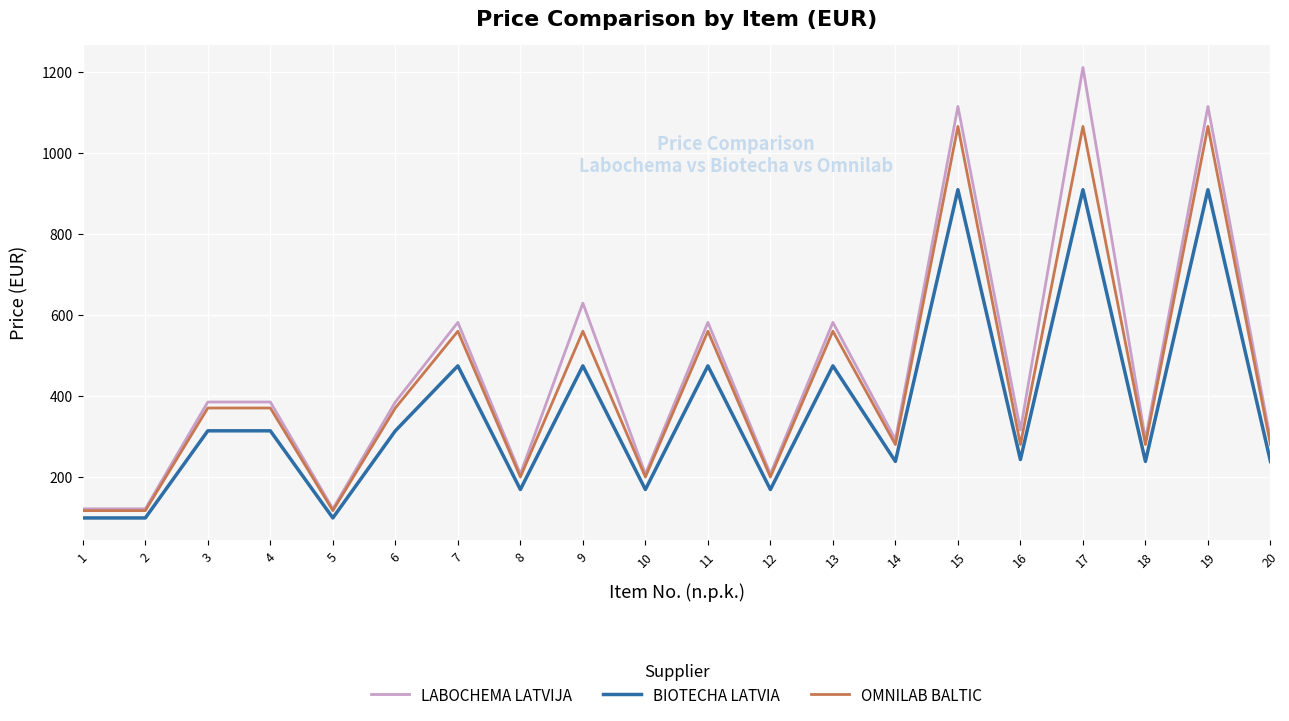

At which category does the chart reach its peak across all series?

17